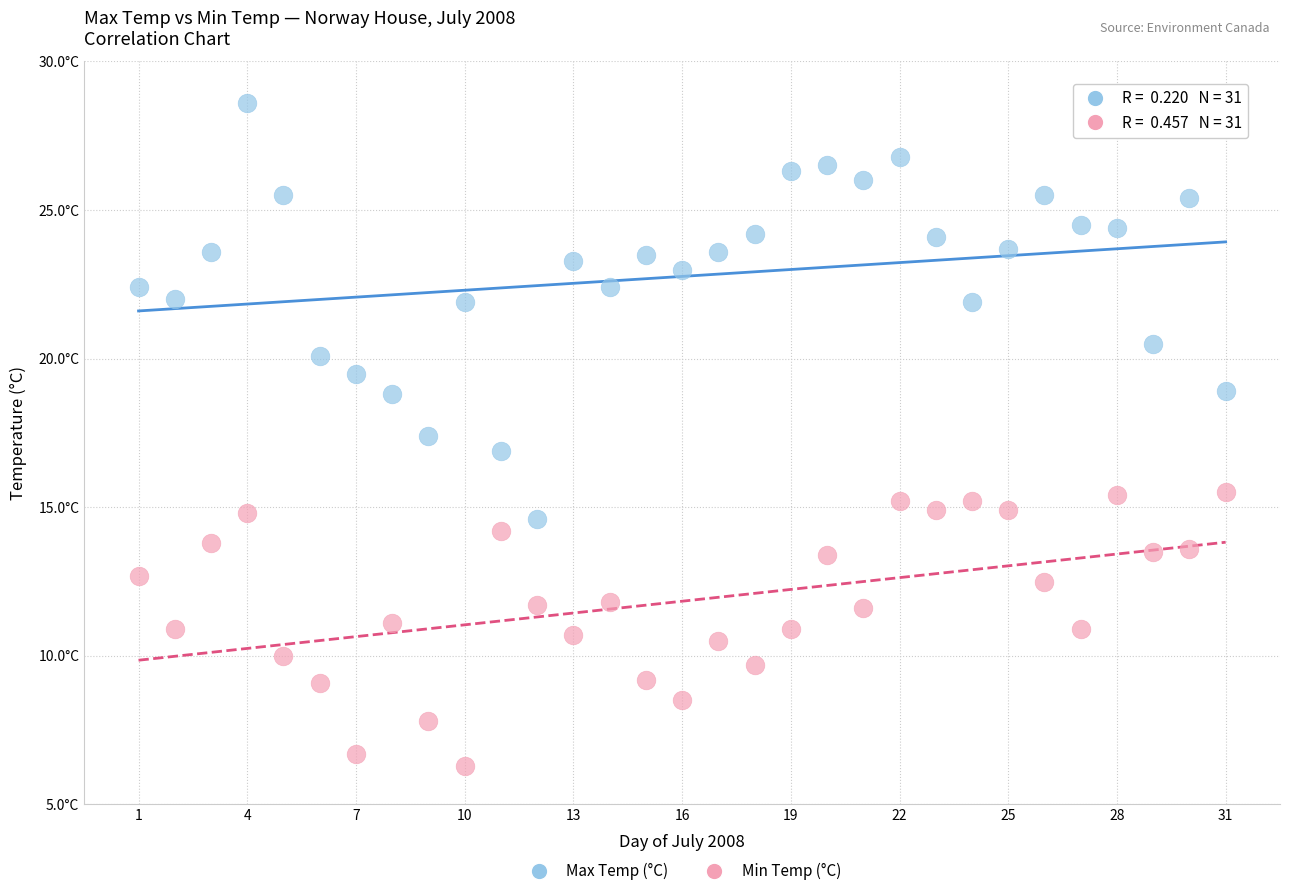

Which series has the largest Y range (max minus min)?

Max Temp (°C)